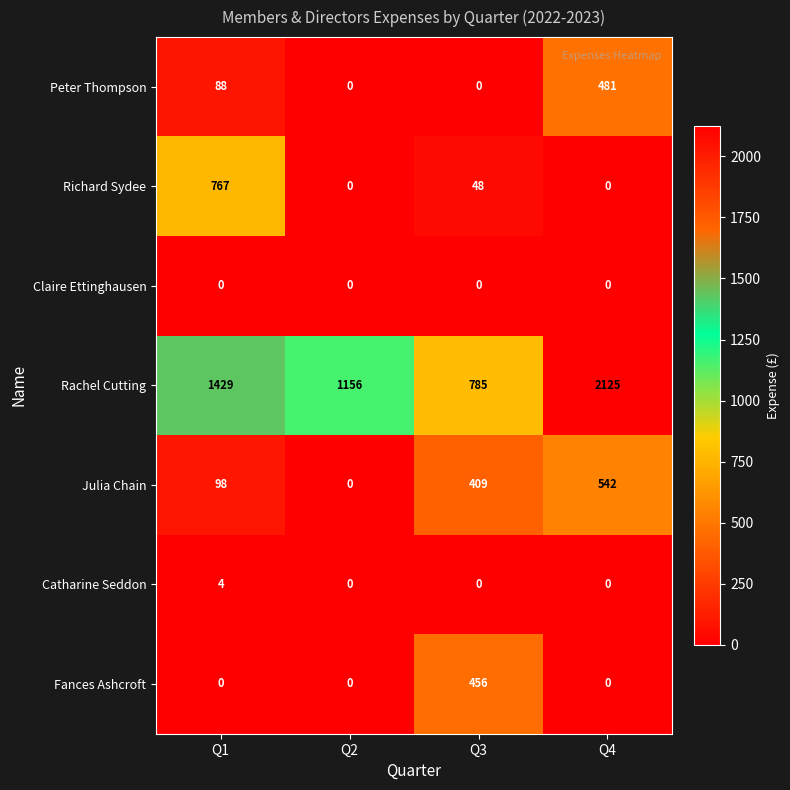

What is the average value of the Julia Chain series?

262